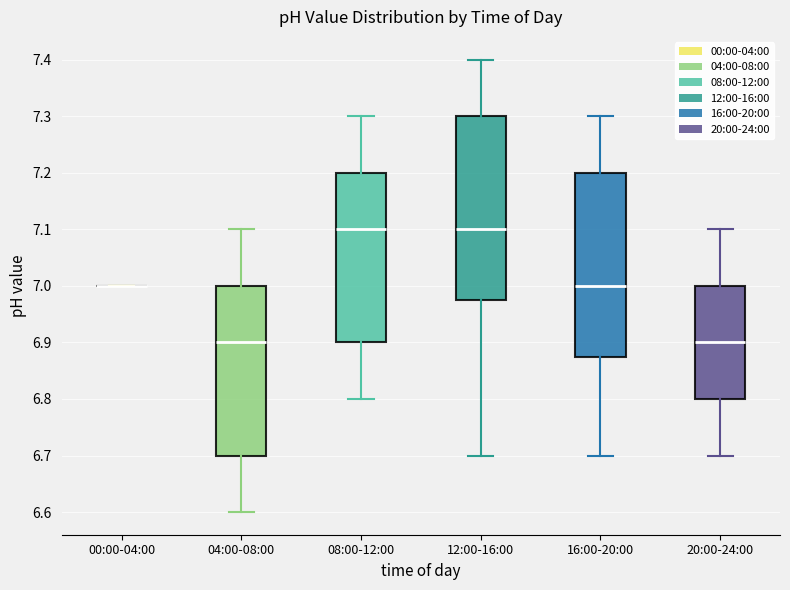

Where does the median line of the box for 04:00-08:00 sit on the y-axis? The values are not printed on the chart, so give them approximately, as read against the axis.

6.90